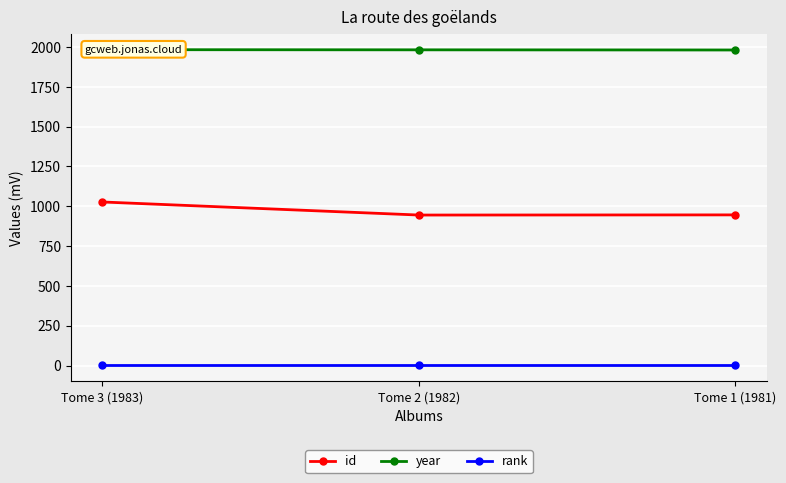

The id series shows 1027 at Tome 3 (1983). True or false?

True